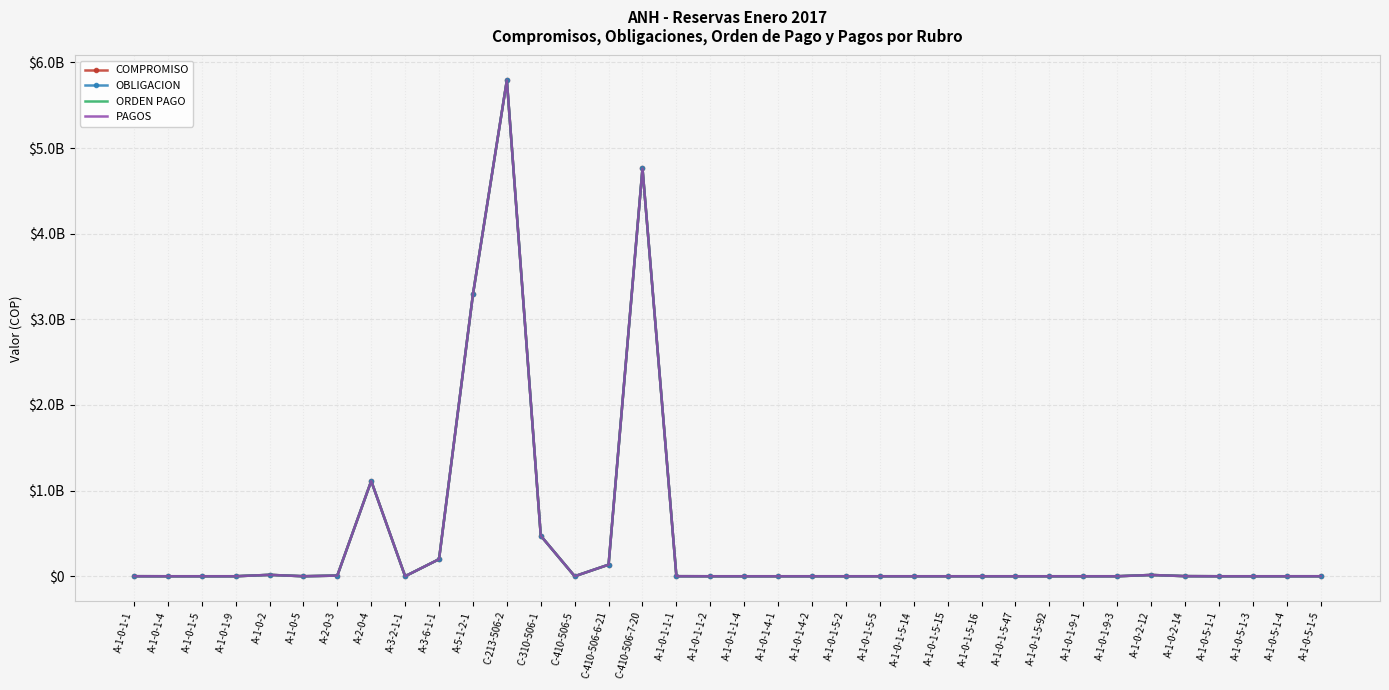

How many interior local valleys does the PAGOS series have?

5